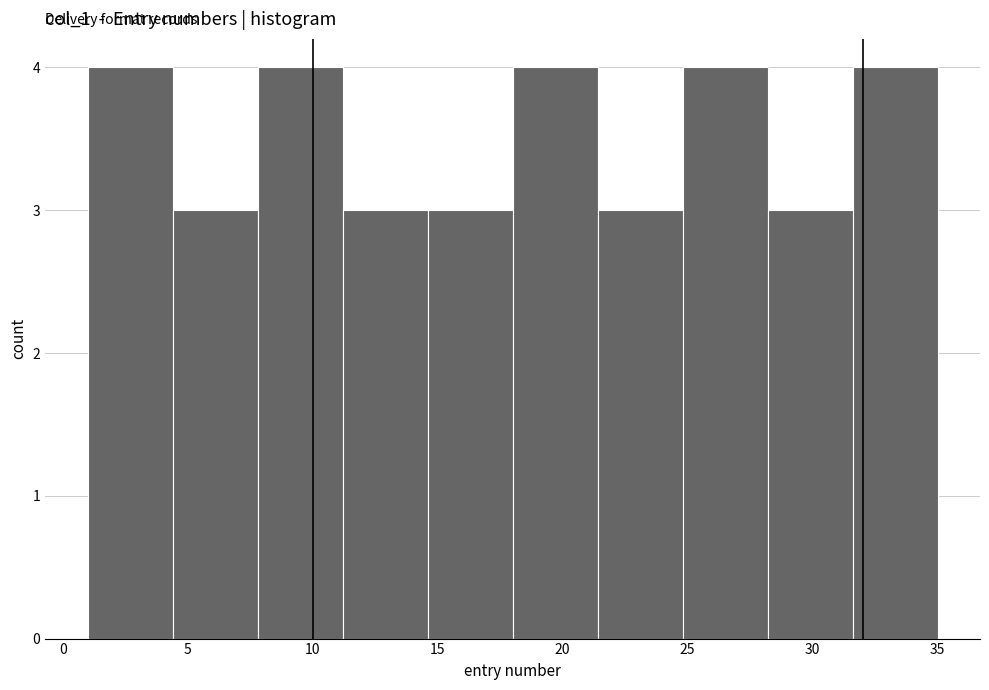

How tall is the bar that spans 1.0 to 4.4 on the x-axis? Neither the bar edges nor the heights are printed on the chart, so give them approximately, as read against the axes.

4